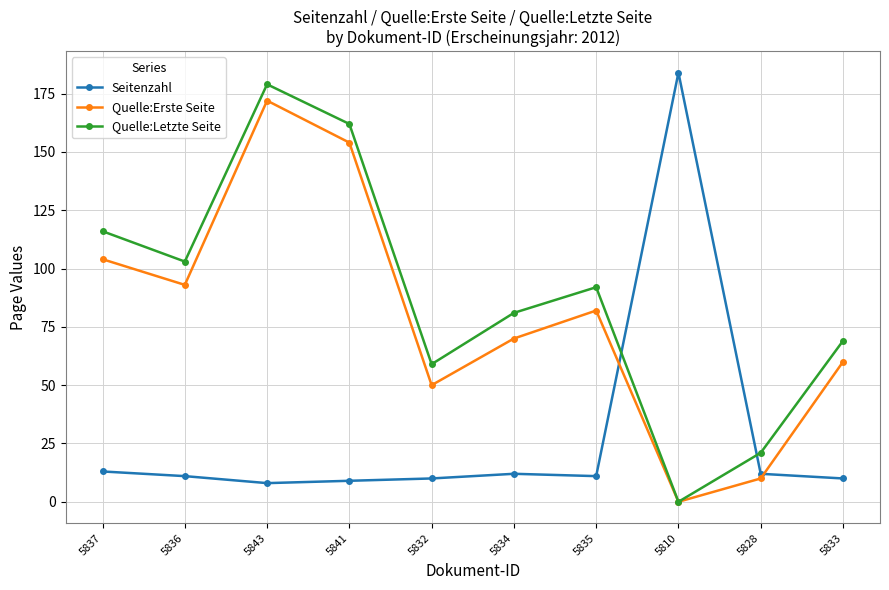

What is the sum of the Seitenzahl values at 5834 and 5841?

21